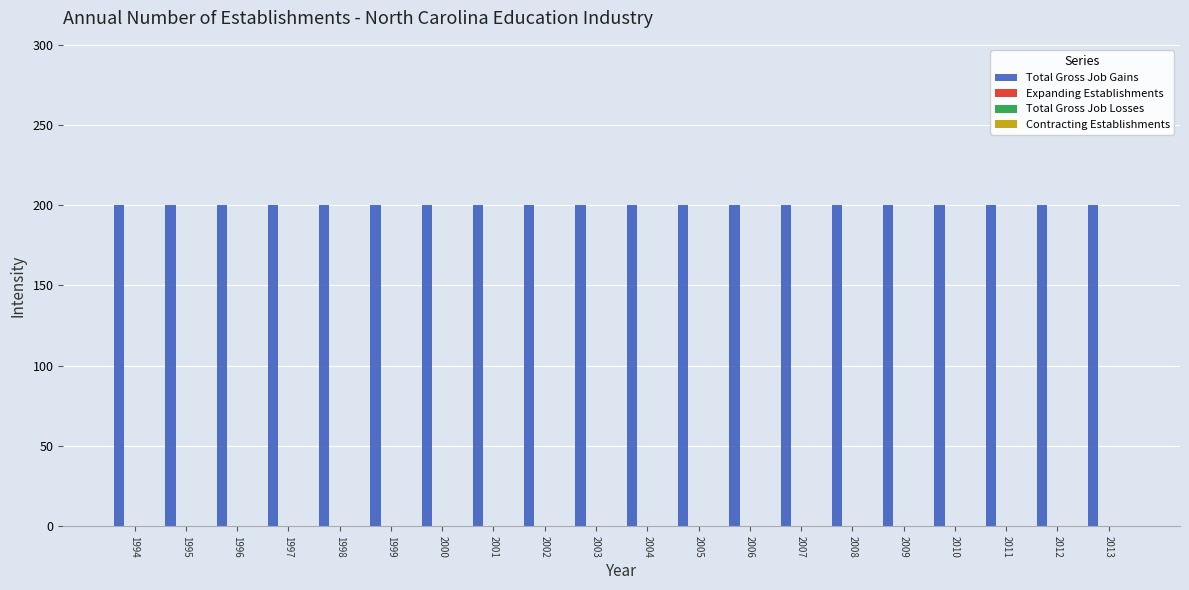

Which category has the highest value in the Total Gross Job Gains series?

1994